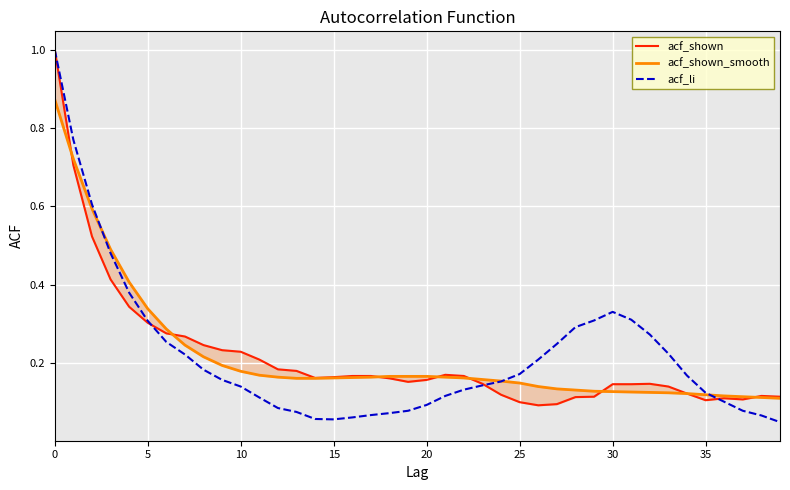

What is the value of the acf_shown_smooth point at the 34th from the left?

0.1